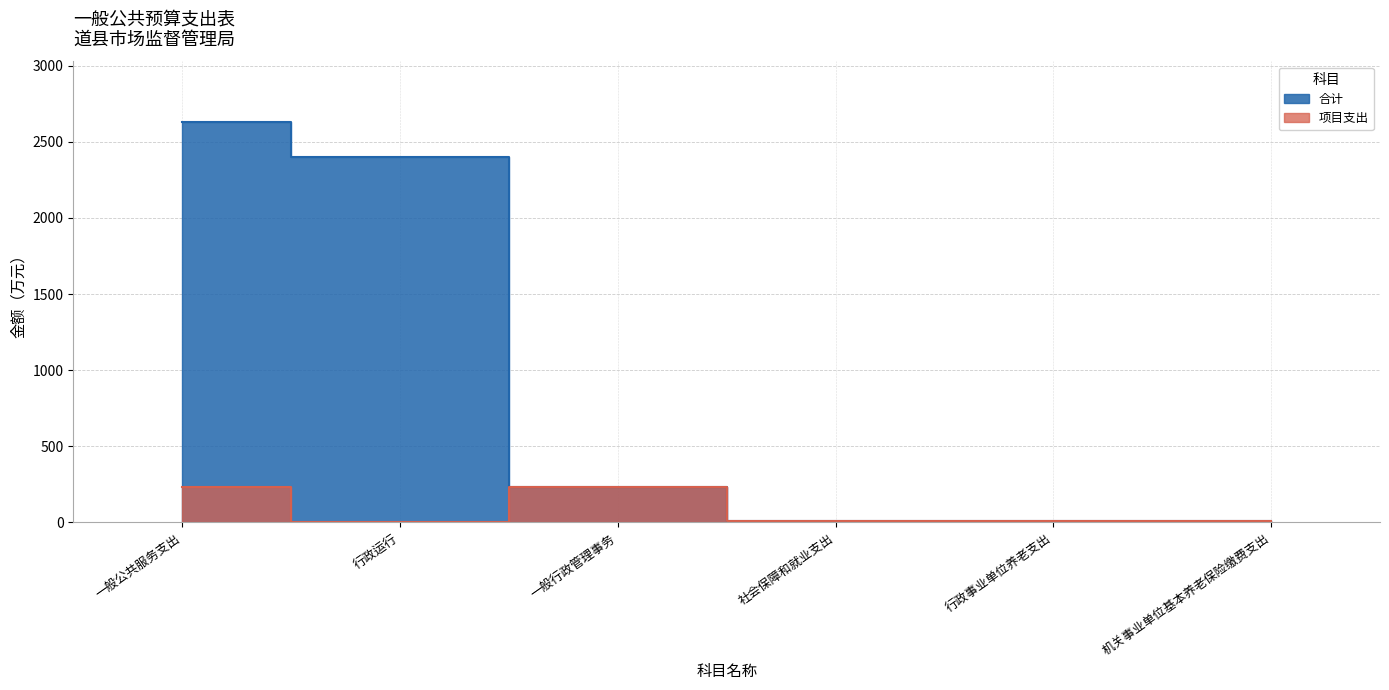

How many data points in 项目支出 are less than 10?

1